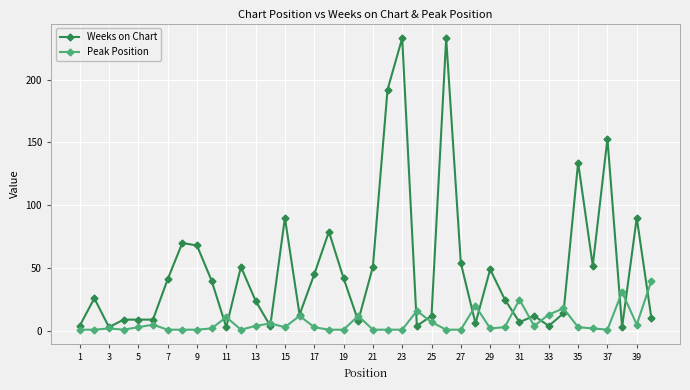

Is this an area chart (filled region under the line)?

No